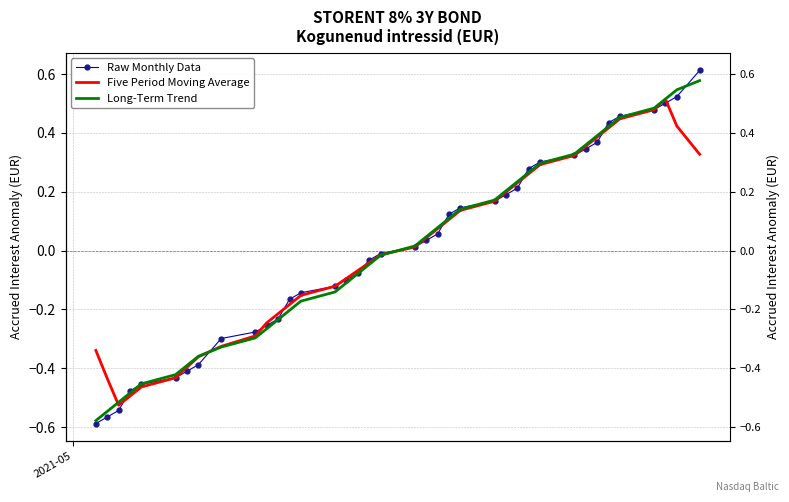

How many intersections are there between Five Period Moving Average and Long-Term Trend?

3